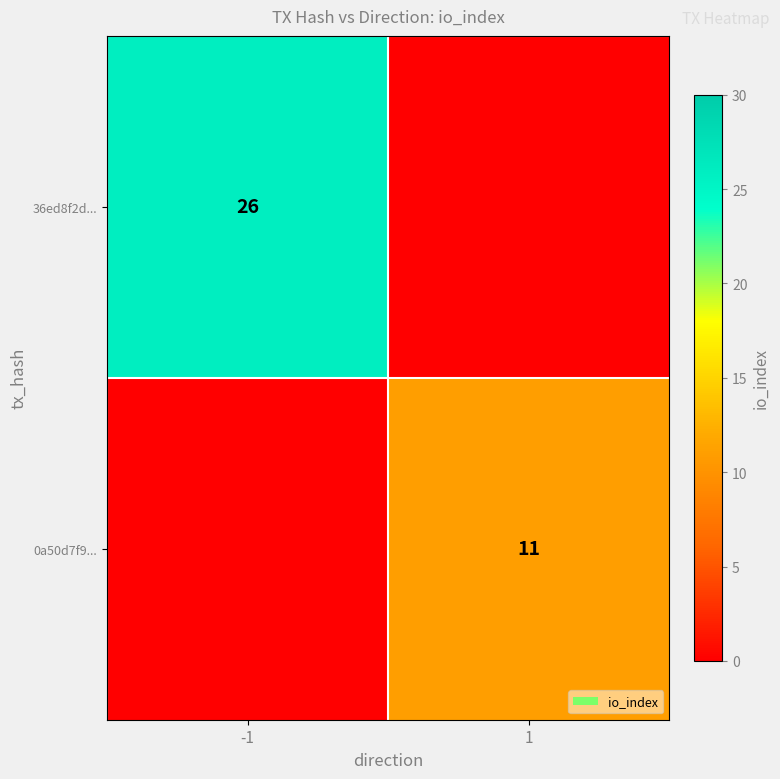

Count the number of data series in this chart.

2